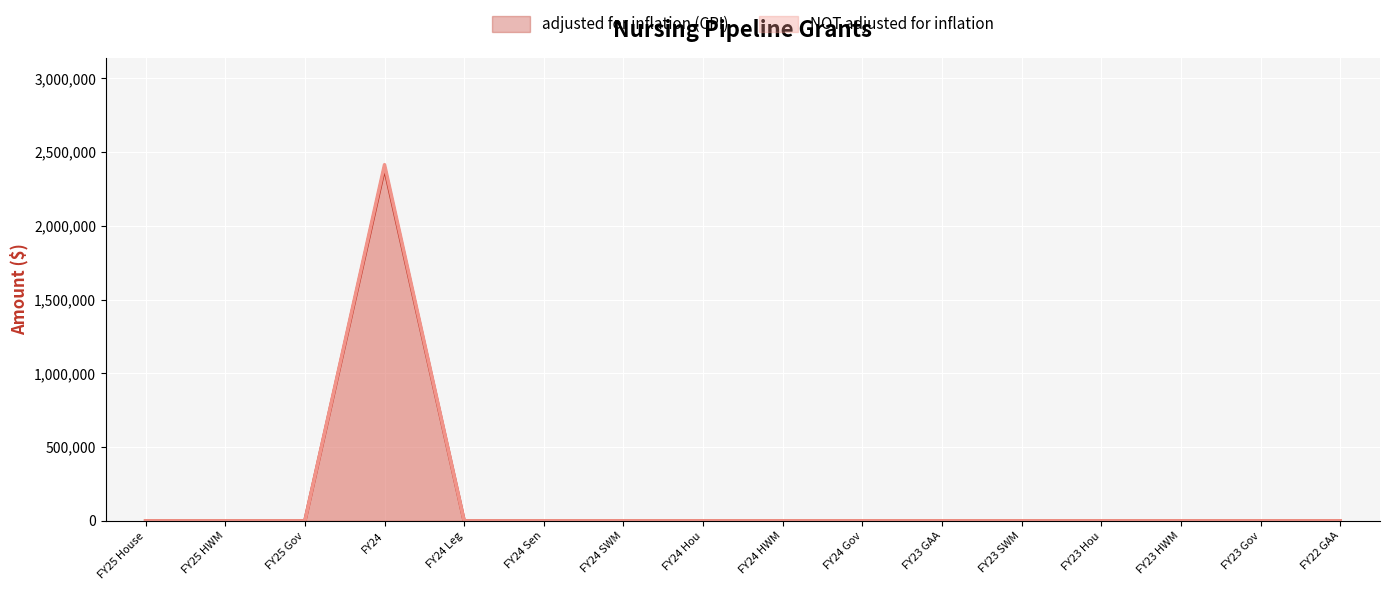

The value of NOT adjusted for inflation at FY24 Gov is -1334114. True or false?

False